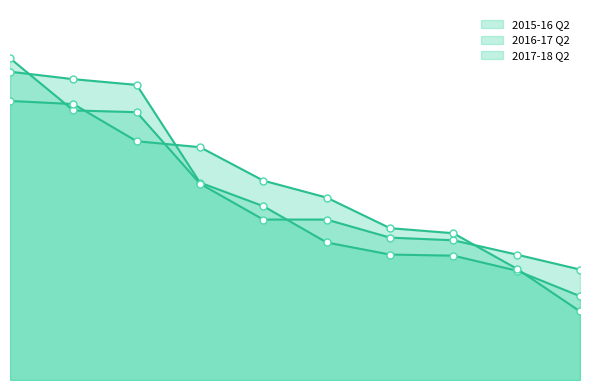

List the series in order of their overall mean, lowest first.

2015-16 Q2, 2017-18 Q2, 2016-17 Q2